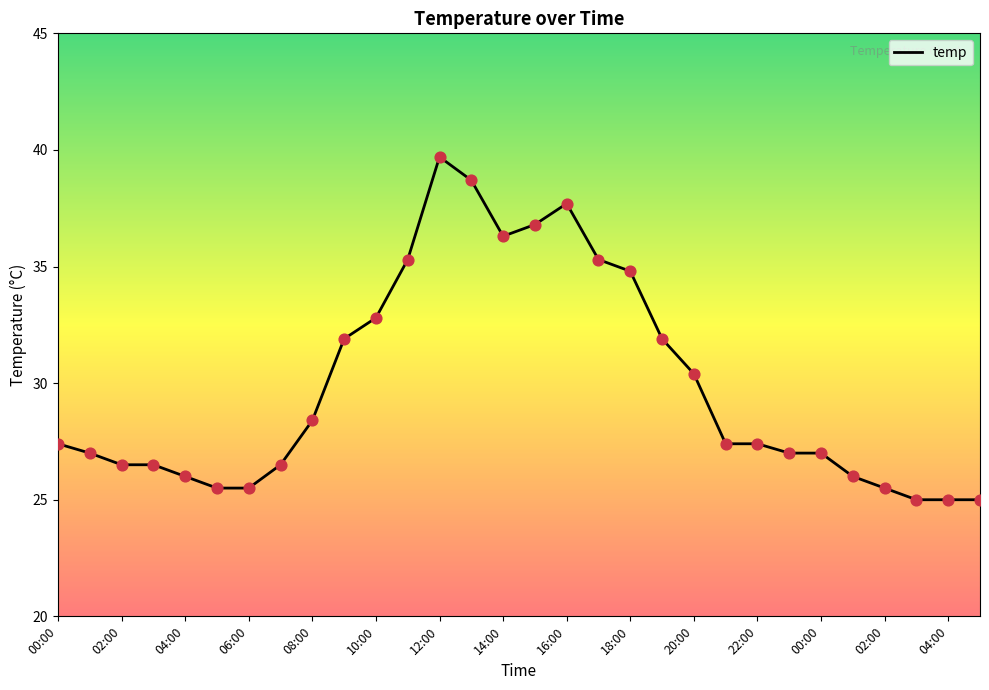

What is the minimum value shown in the chart?

25.0